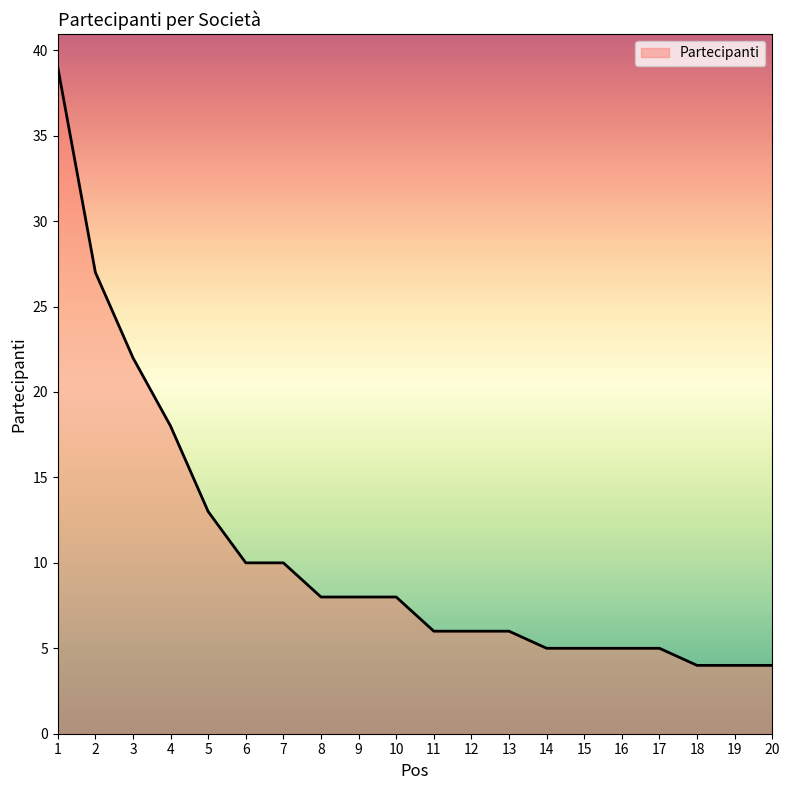

Which label corresponds to the largest value in the chart?

1